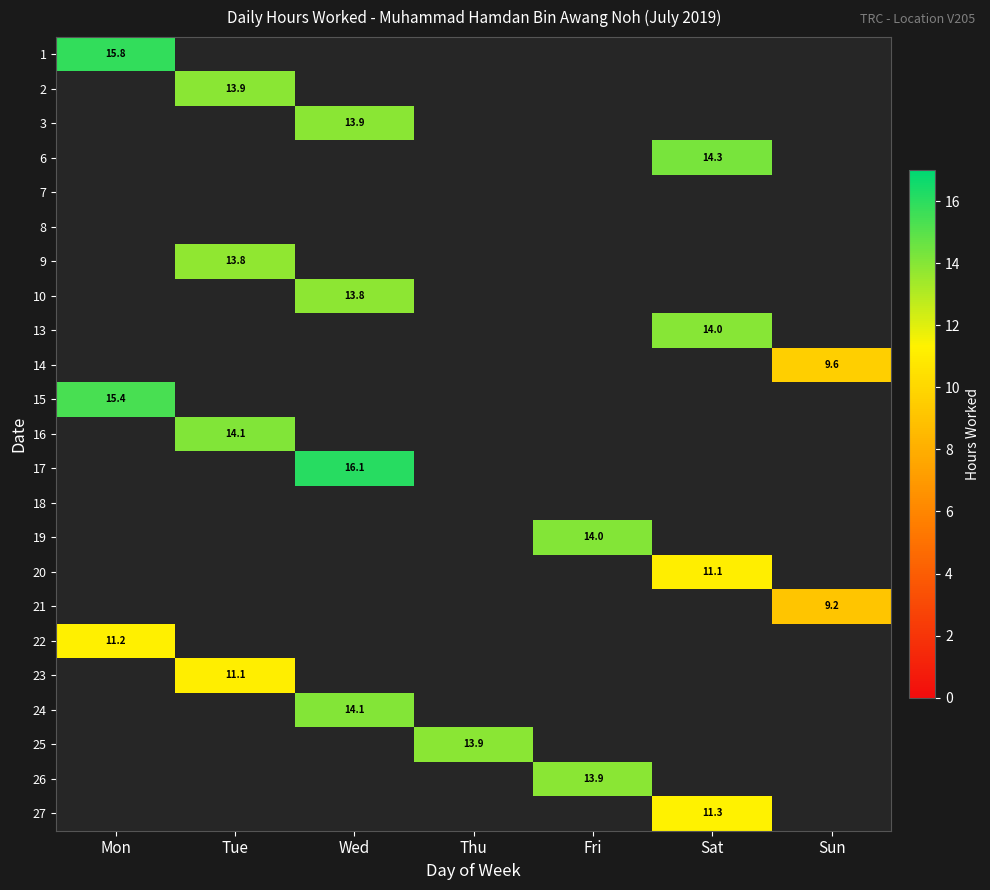

Count the number of categories in the chart.

7